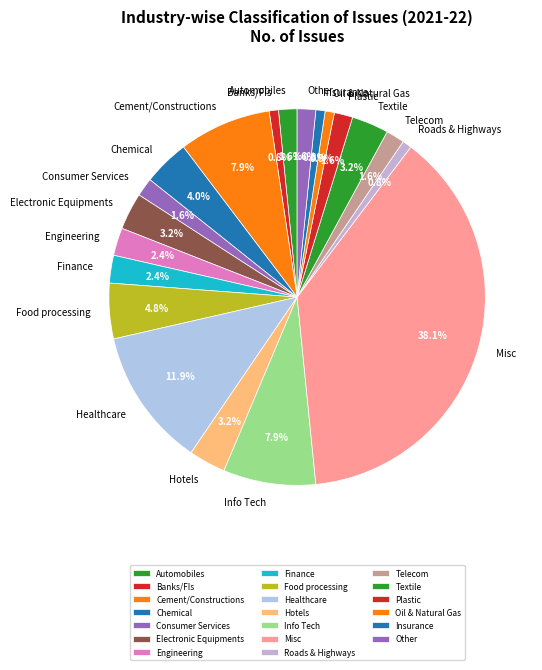

What is the ratio of the value at Electronic Equipments to the value at Automobiles?

2.0